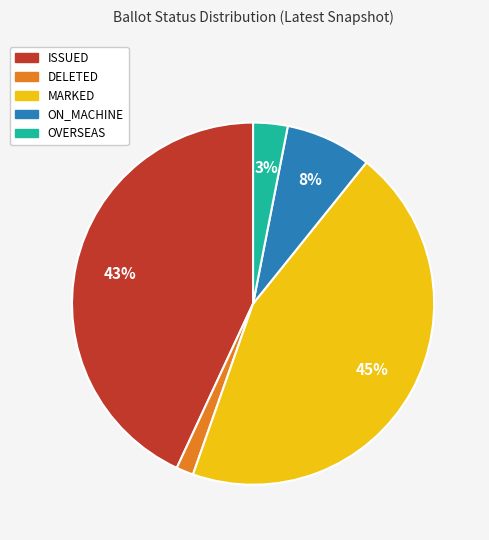

What is the ratio of the value at OVERSEAS to the value at ON_MACHINE?

0.4